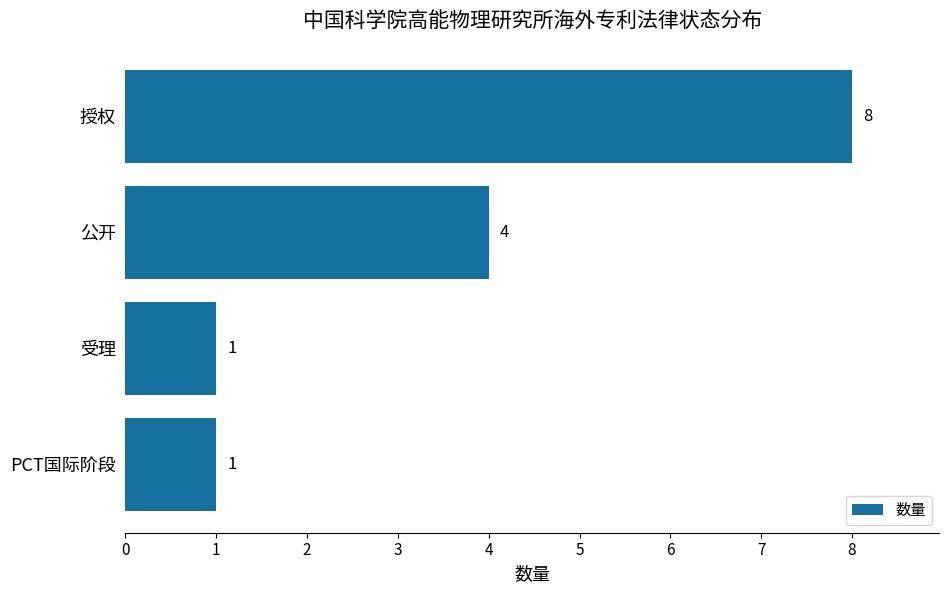

The value at 受理 is 0. True or false?

False